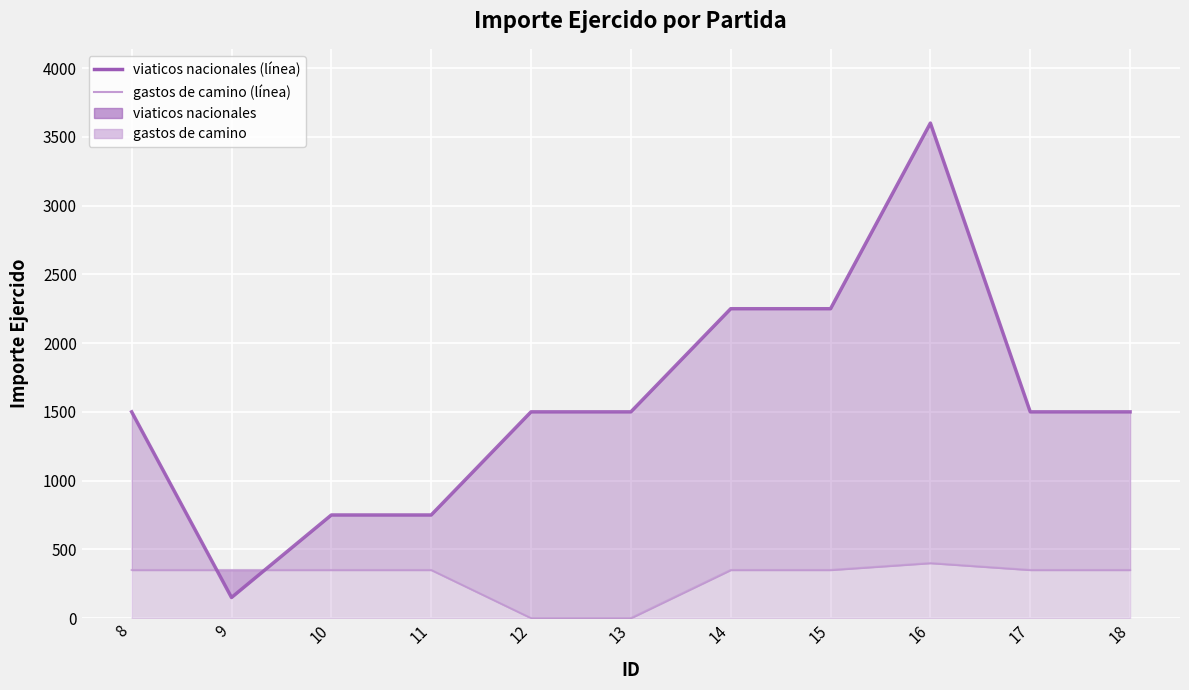

What is the difference between the second highest and second lowest values in the gastos de camino (línea) series?

350